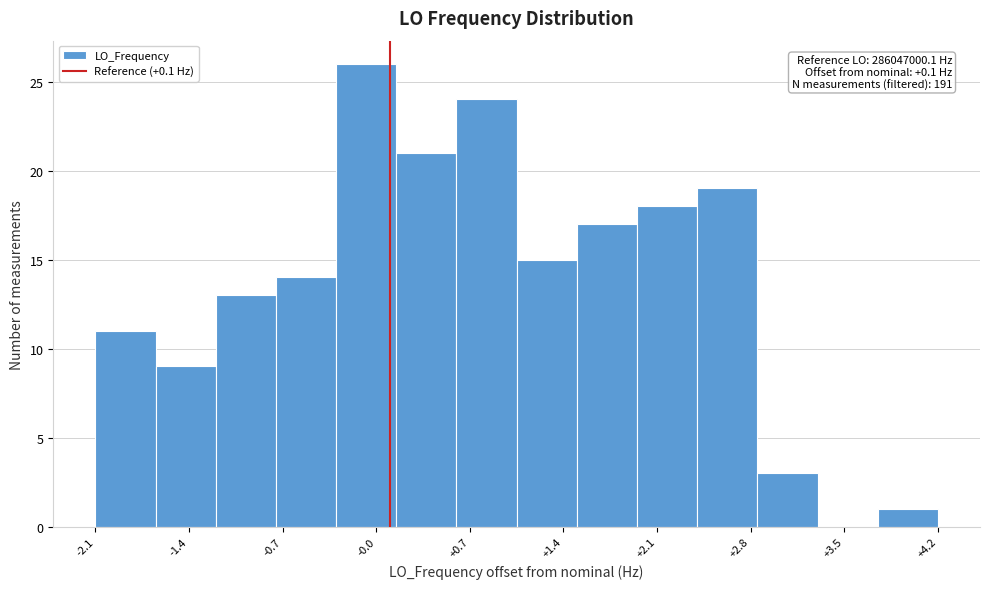

Which range on the x-axis has the tallest bar?

-0.30 to 0.15